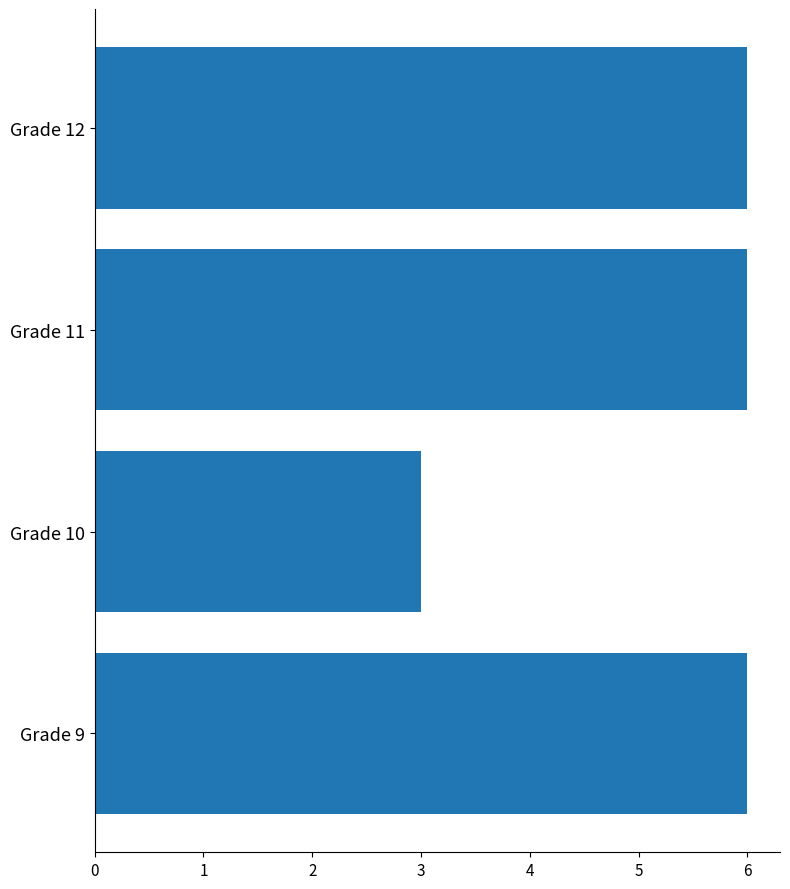

True or false: the data shows 3 at Grade 10.

True